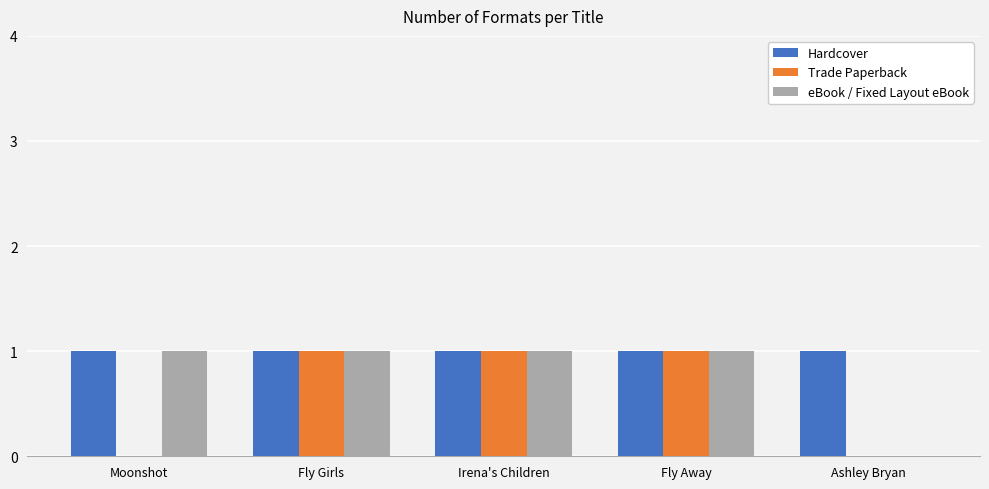

Which series changed the most between Moonshot and Ashley Bryan?

eBook / Fixed Layout eBook